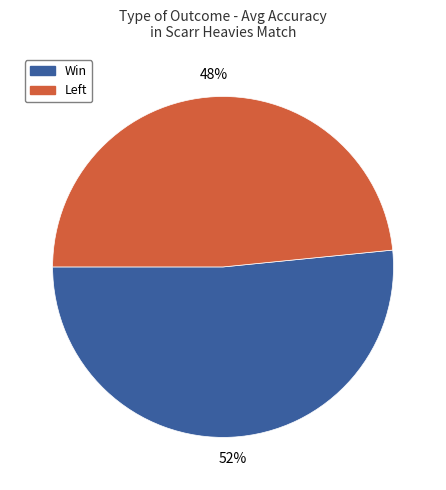

What is the smallest slice in the pie chart?

Left